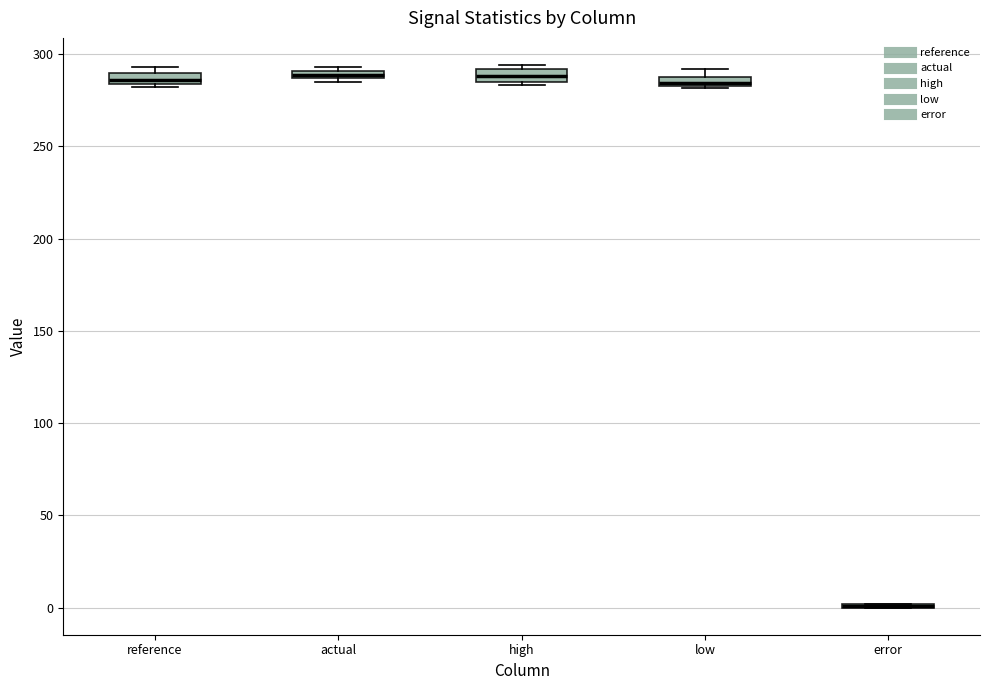

Where is the lower edge of the box for reference on the y-axis? The values are not printed on the chart, so give them approximately, as read against the axis.

285